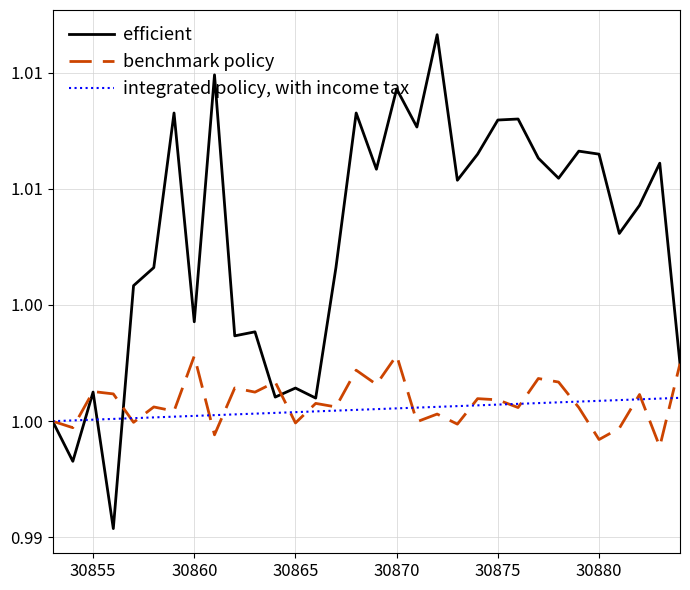

Is this an area chart (filled region under the line)?

No